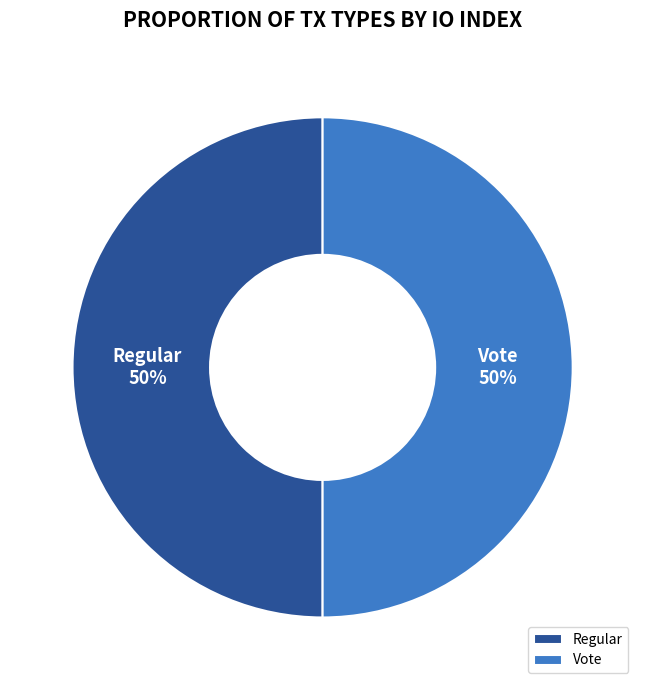

Combined, do Regular and Vote account for over 50%?

Yes